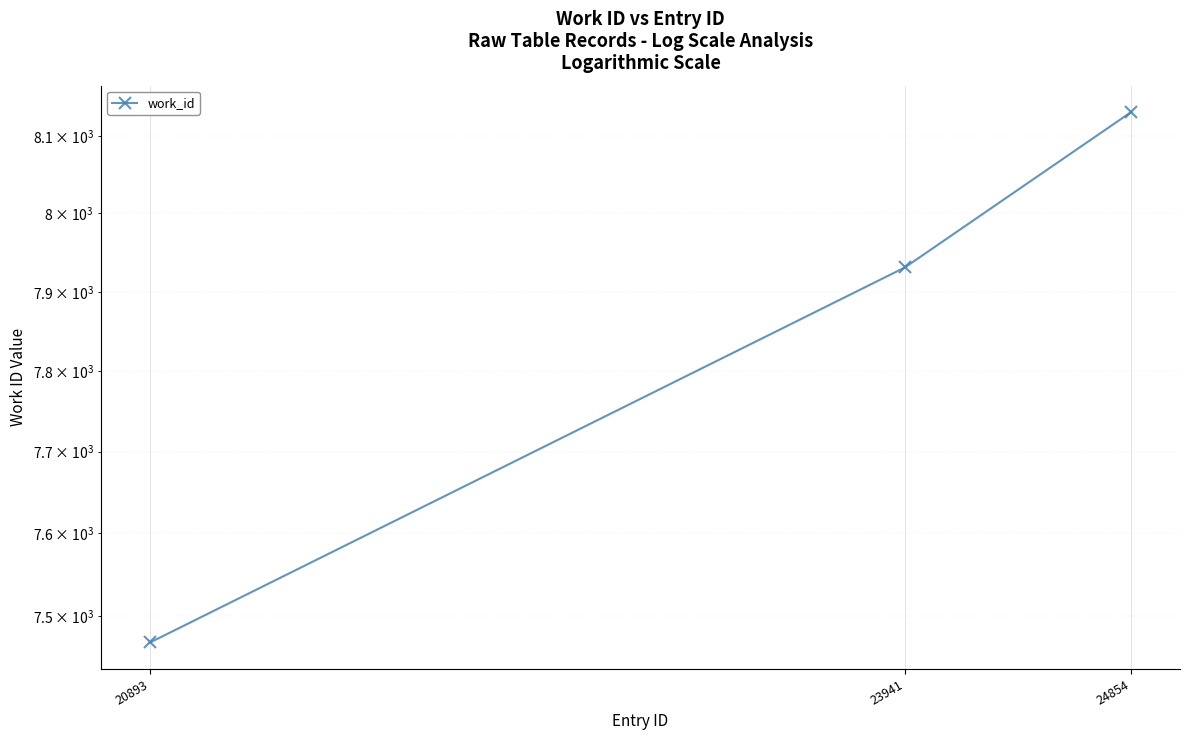

What is the difference between the maximum and minimum values?

663